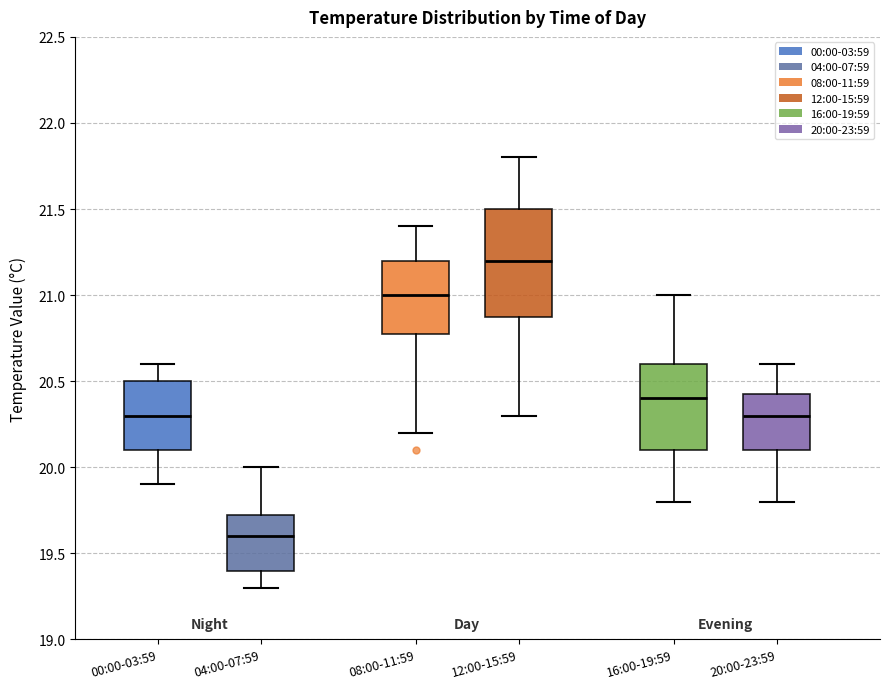

Comparing the boxes themselves (not the whiskers), which one is the tallest?

12:00-15:59